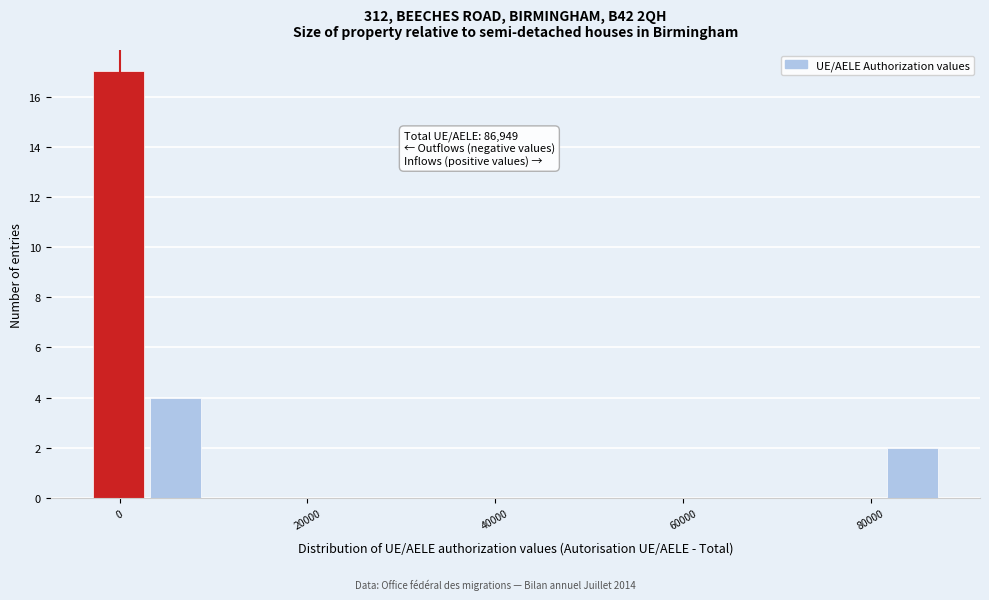

Around what value on the x-axis is the tallest bar? Give the approximate position of its centre, as read against the axis.

0